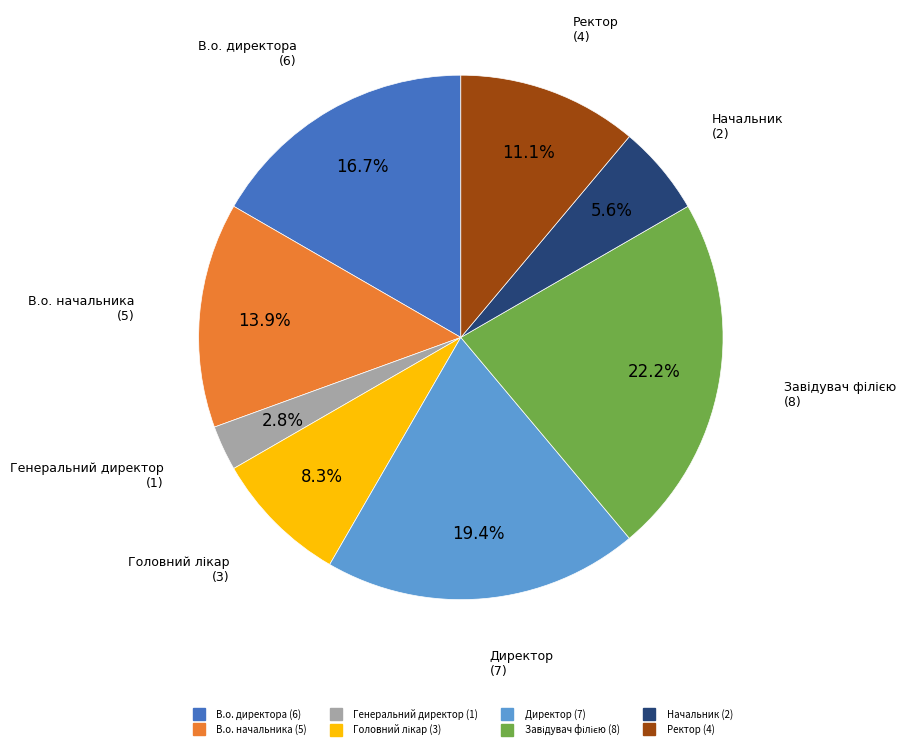

What percentage is the В.о. директора slice, to the nearest percent?

17%